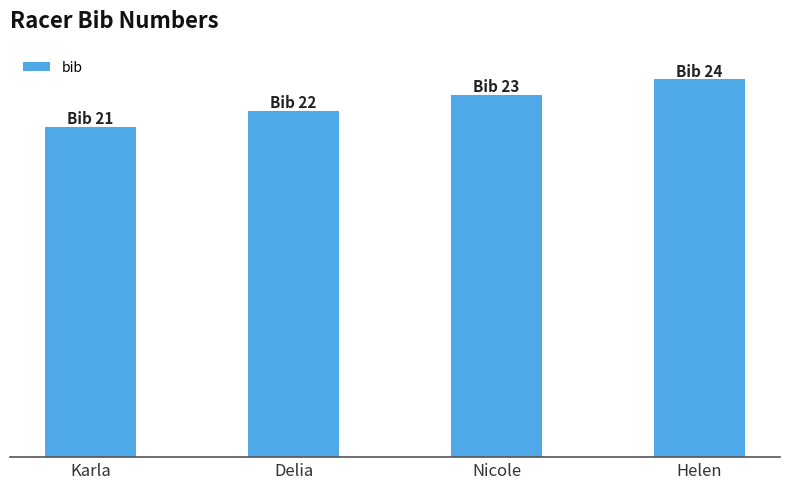

List the labels in order of value, smallest first.

Karla, Delia, Nicole, Helen